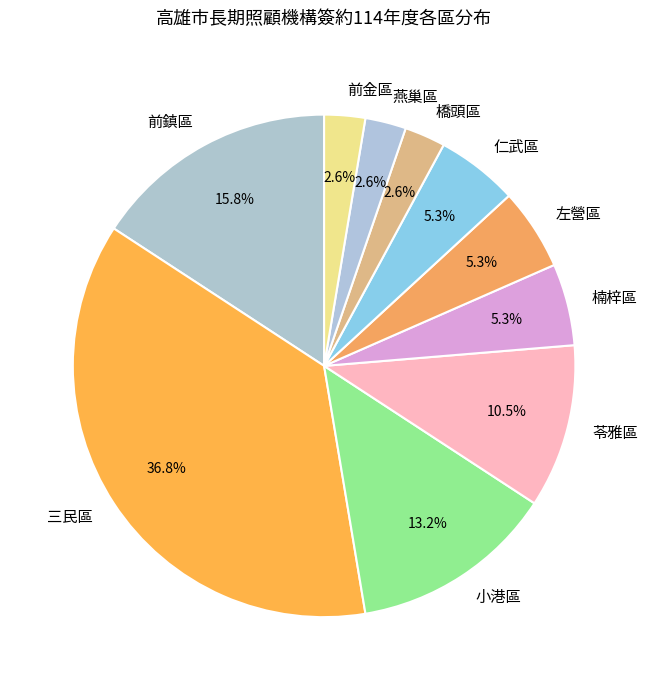

Is the sum of 前金區 and 楠梓區 greater than half?

No